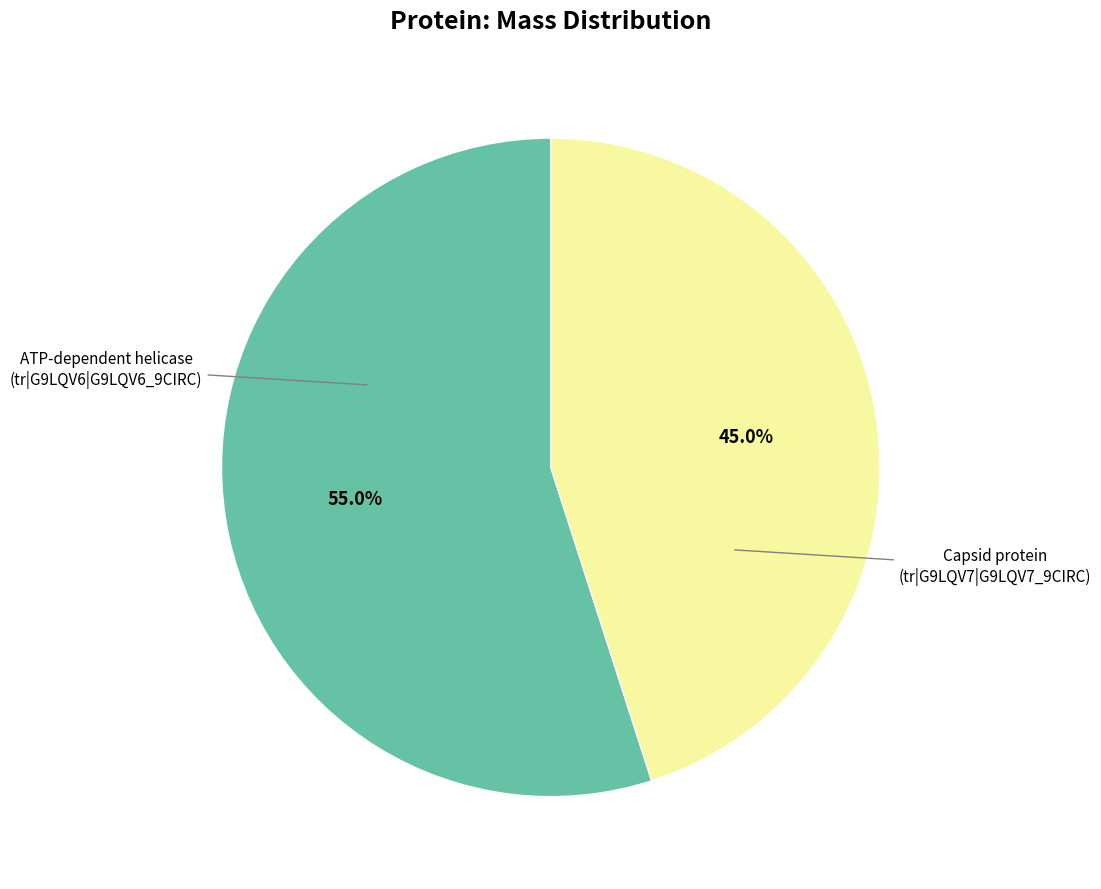

Is there any slice that represents more than half of the pie?

Yes